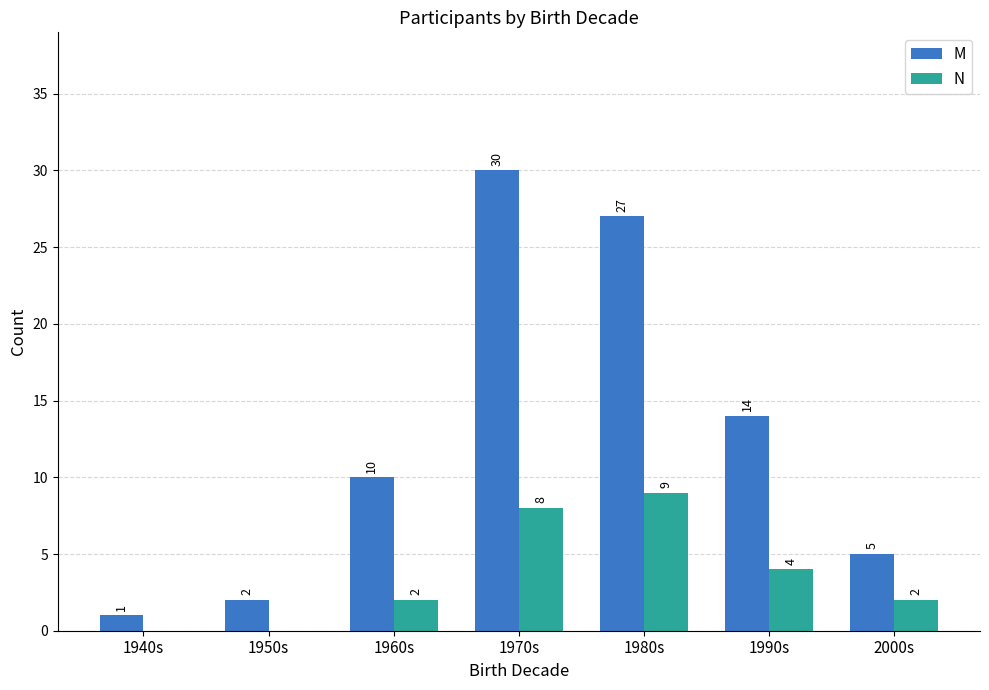

What is the sum of all N values?

25